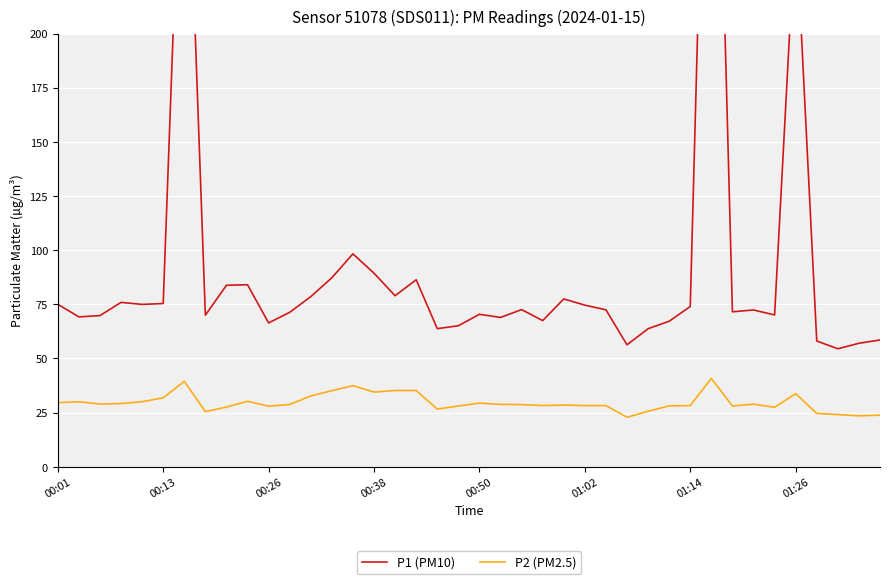

What is the difference between the maximum and minimum values in the P1 (PM10) series?

383.6